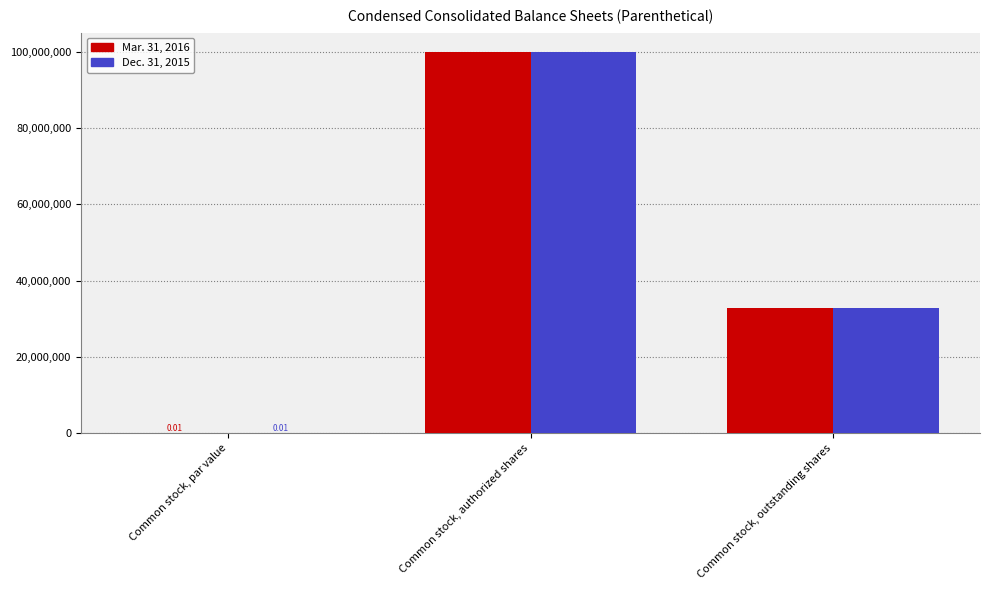

Which category has the highest value in the Mar. 31, 2016 series?

Common stock, authorized shares